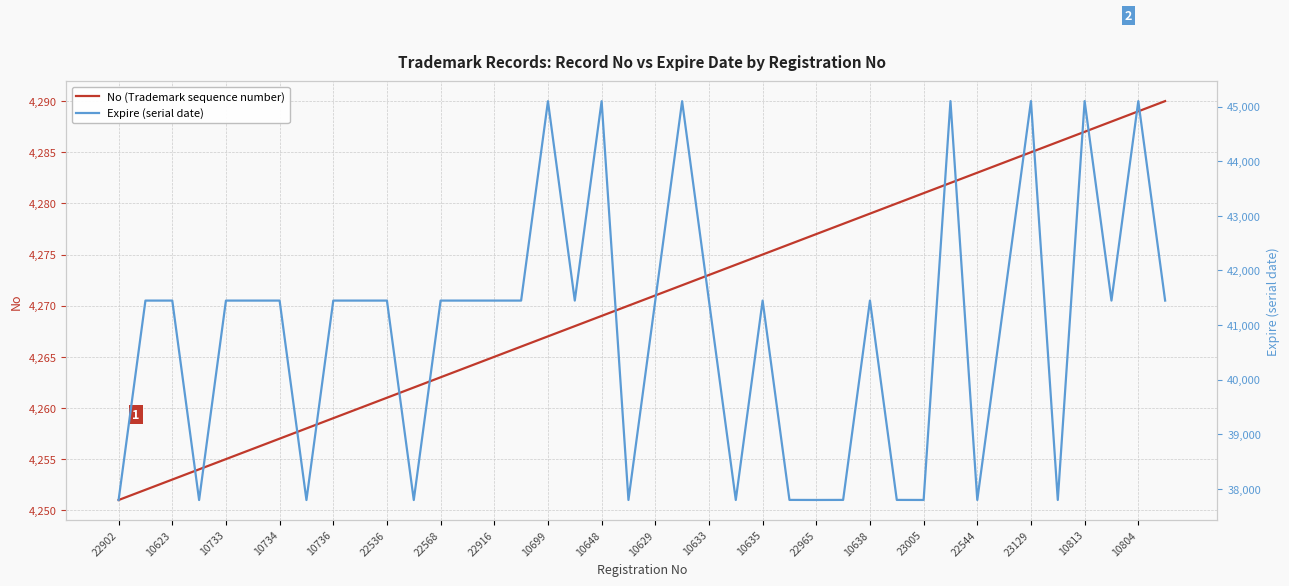

Rank the series by their maximum value, from lowest to highest.

No (Trademark sequence number), Expire (serial date)